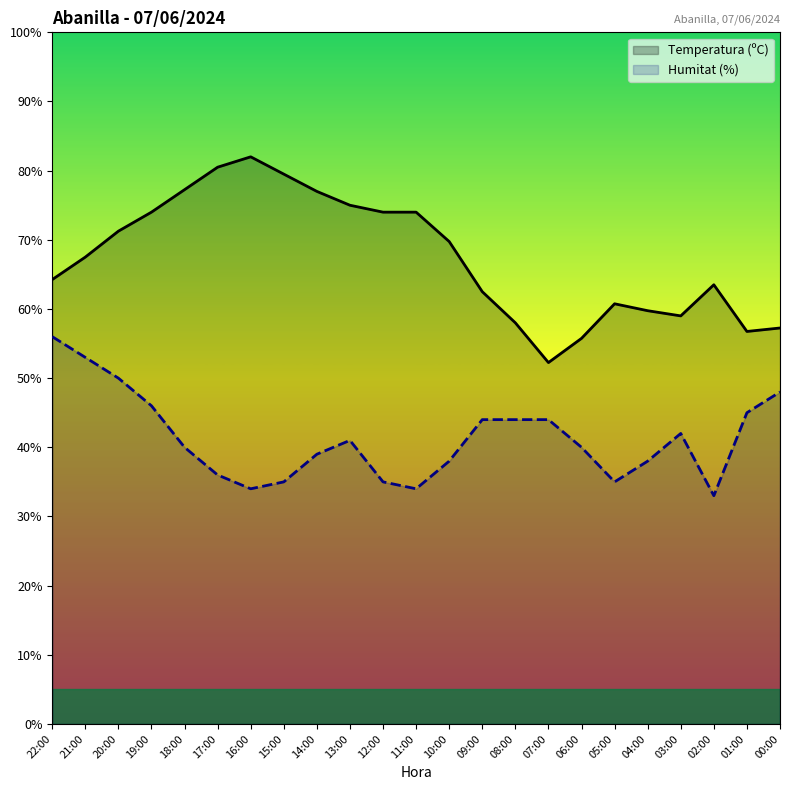

What position from the right is 11:00?

12